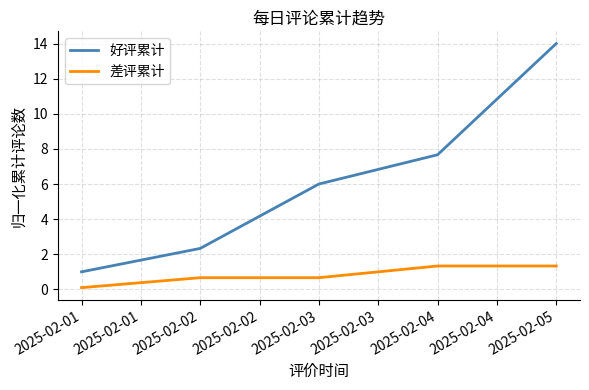

Which label corresponds to the smallest value in the chart?

2025-02-01